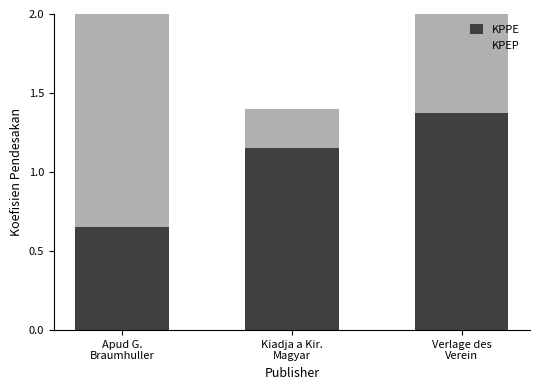

True or false: KPEP has a value of 87 at Apud G.
Braumhuller.

False